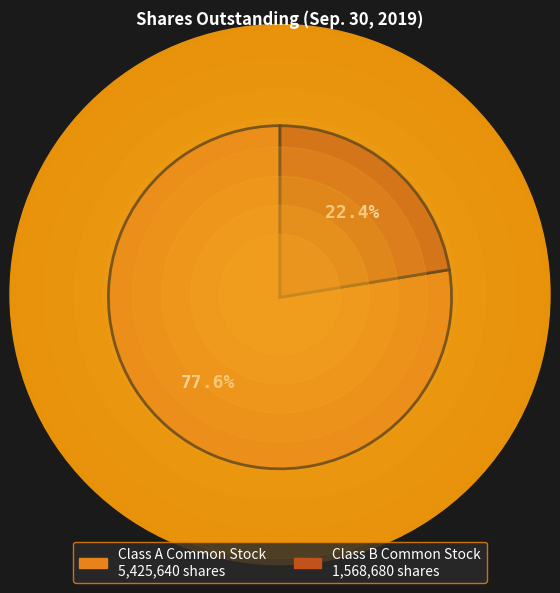

Is it true that Class B Common Stock is 16% of the pie?

False